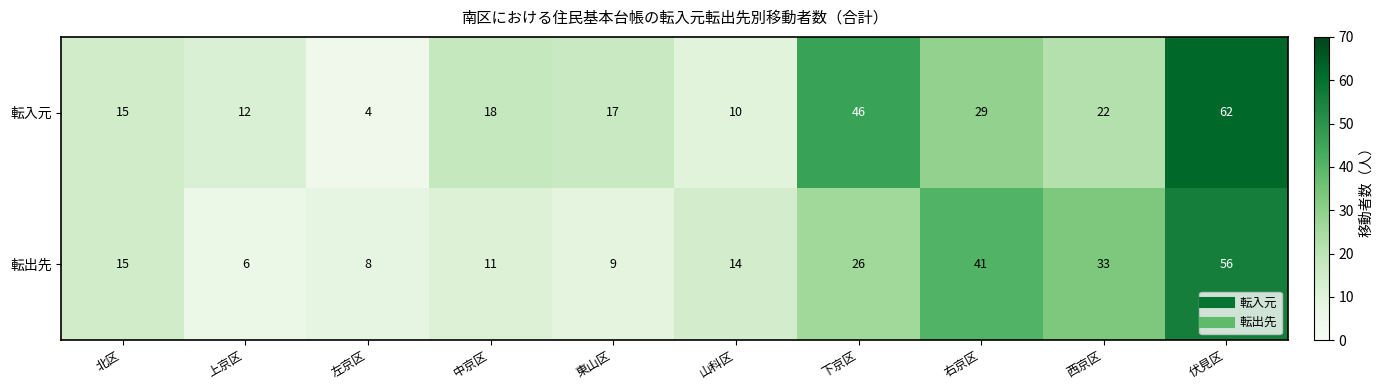

The value of 転出先 at 山科区 is 20. True or false?

False